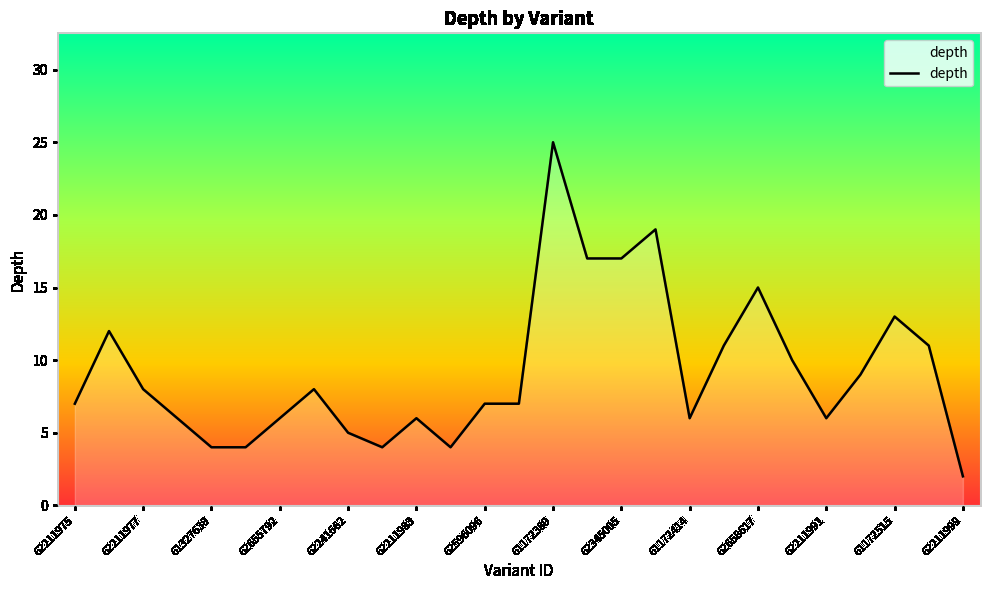

Does the chart display data point markers on the line(s)?

No